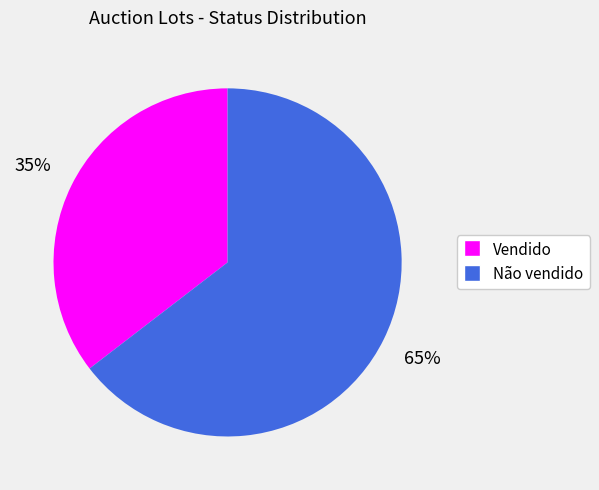

To the nearest percent, what is the combined percentage of Não vendido and Vendido?

100%